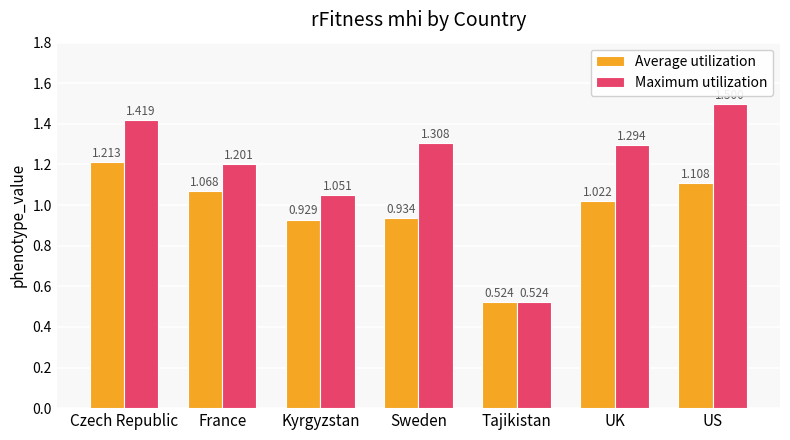

Which category has the highest value in the Maximum utilization series?

US